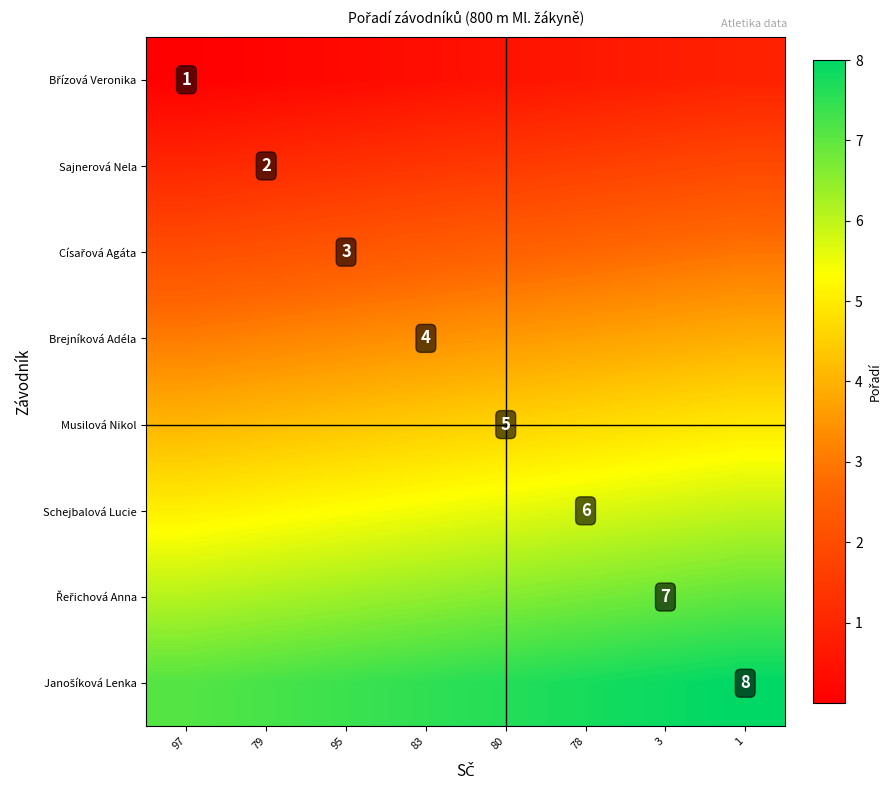

True or false: Brejníková Adéla has a value of 4.8 at 83.

False